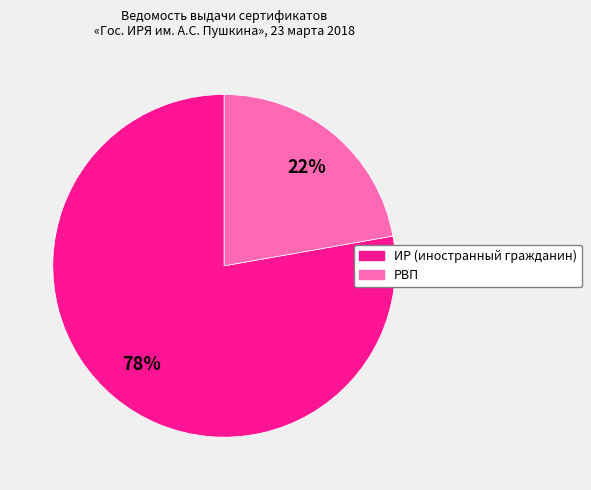

Combined, do РВП and ИР account for over 50%?

Yes